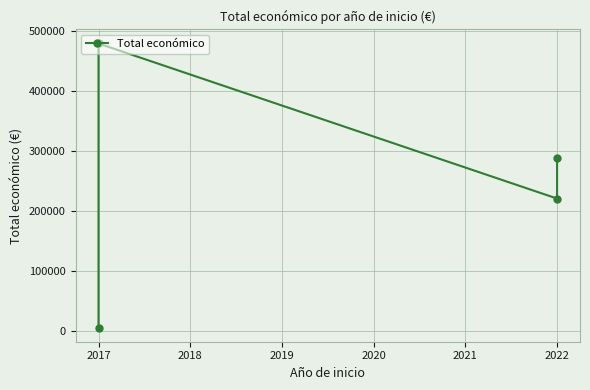

True or false: the data shows 708359 at 2017.

False